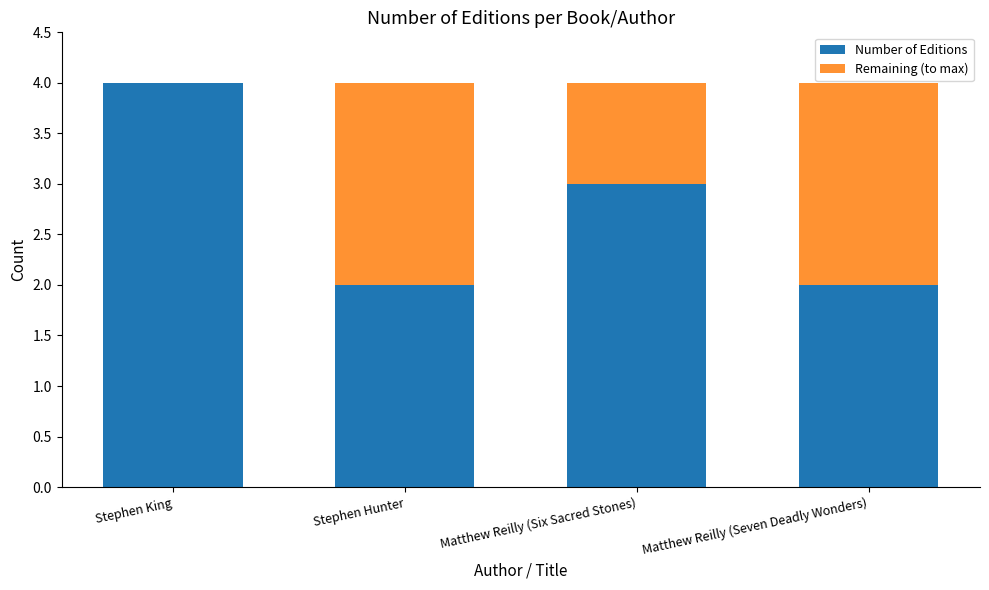

The value of Number of Editions at Matthew Reilly (Six Sacred Stones) is 1. True or false?

False